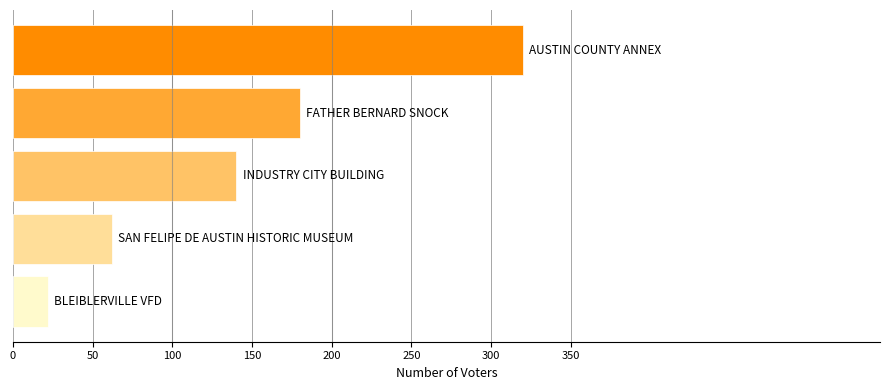

What is the sum of all values?

724